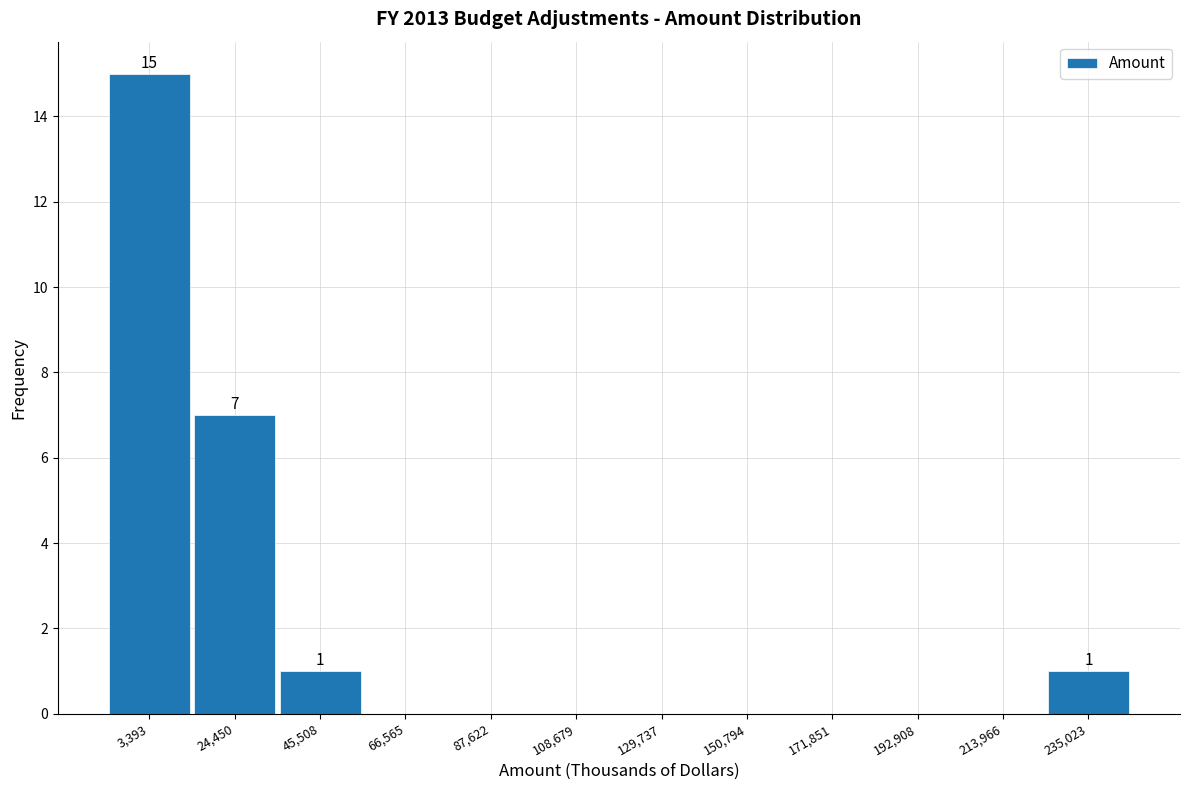

Which range on the x-axis has the tallest bar?

-5000 to 15000